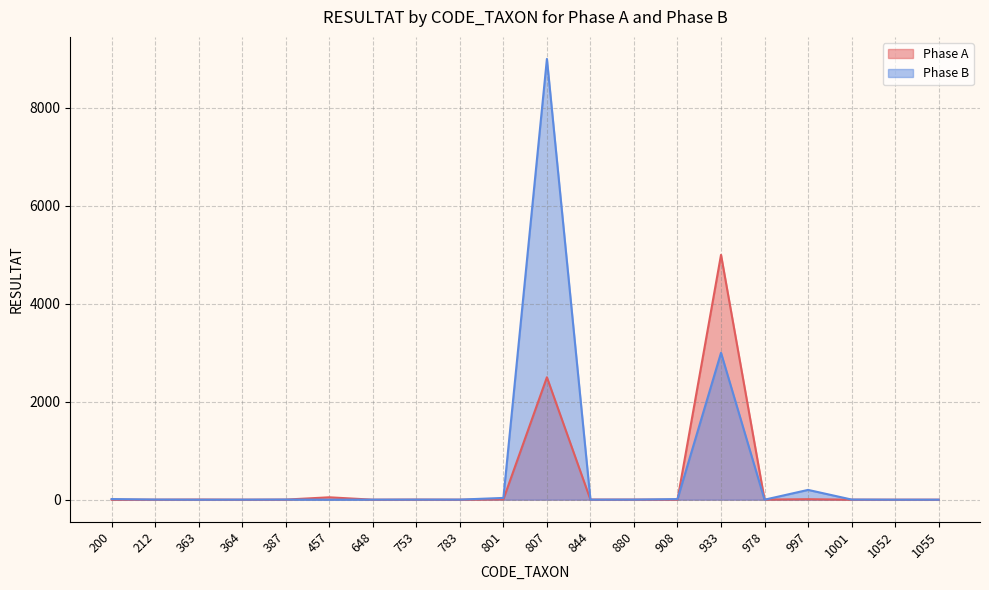

At 933, list the series in order from smallest to largest.

Phase B, Phase A